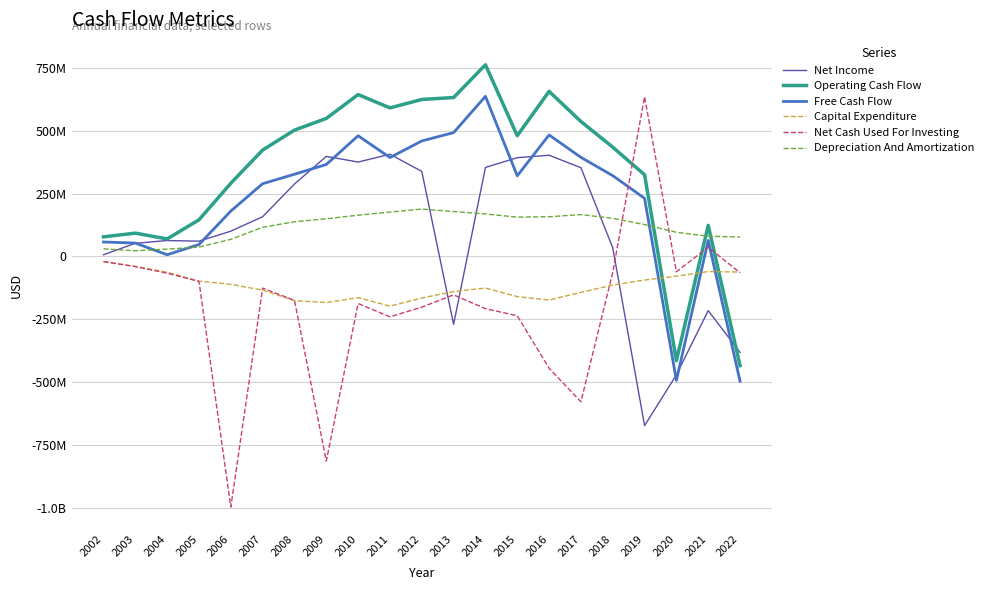

What are all the series names shown in the legend?

Net Income, Operating Cash Flow, Free Cash Flow, Capital Expenditure, Net Cash Used For Investing, Depreciation And Amortization